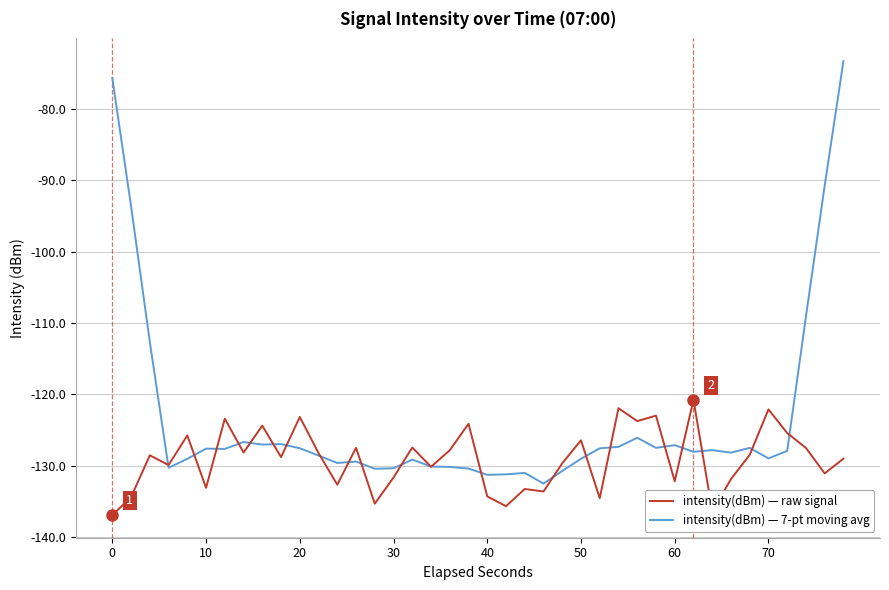

Rank the series by their average value, from highest to lowest.

intensity(dBm) — 7-pt moving avg, intensity(dBm) — raw signal